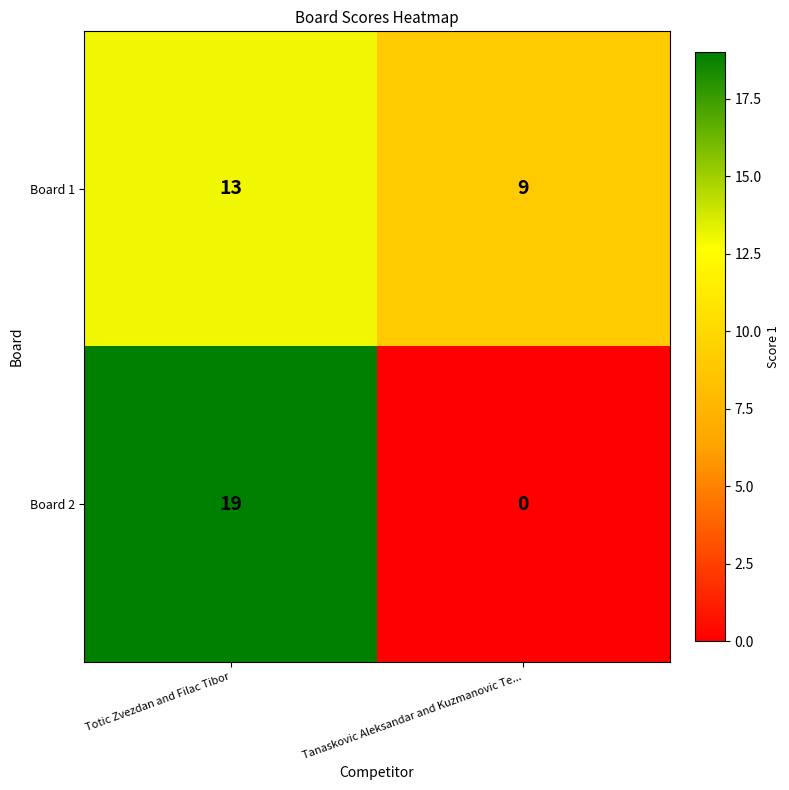

Between Totic Zvezdan and Filac Tibor and Tanaskovic Aleksandar and Kuzmanovic Te..., which series saw the biggest shift?

Board 2